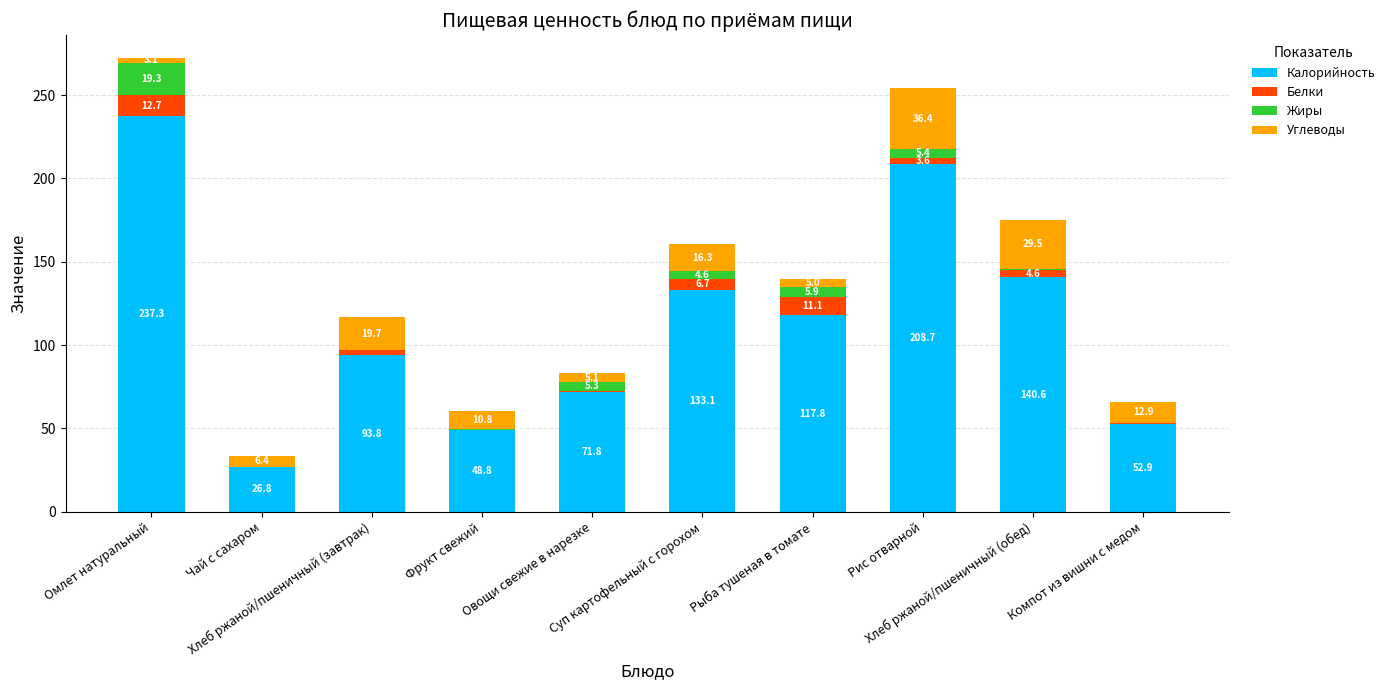

What is the highest value of the Калорийность series?

237.3